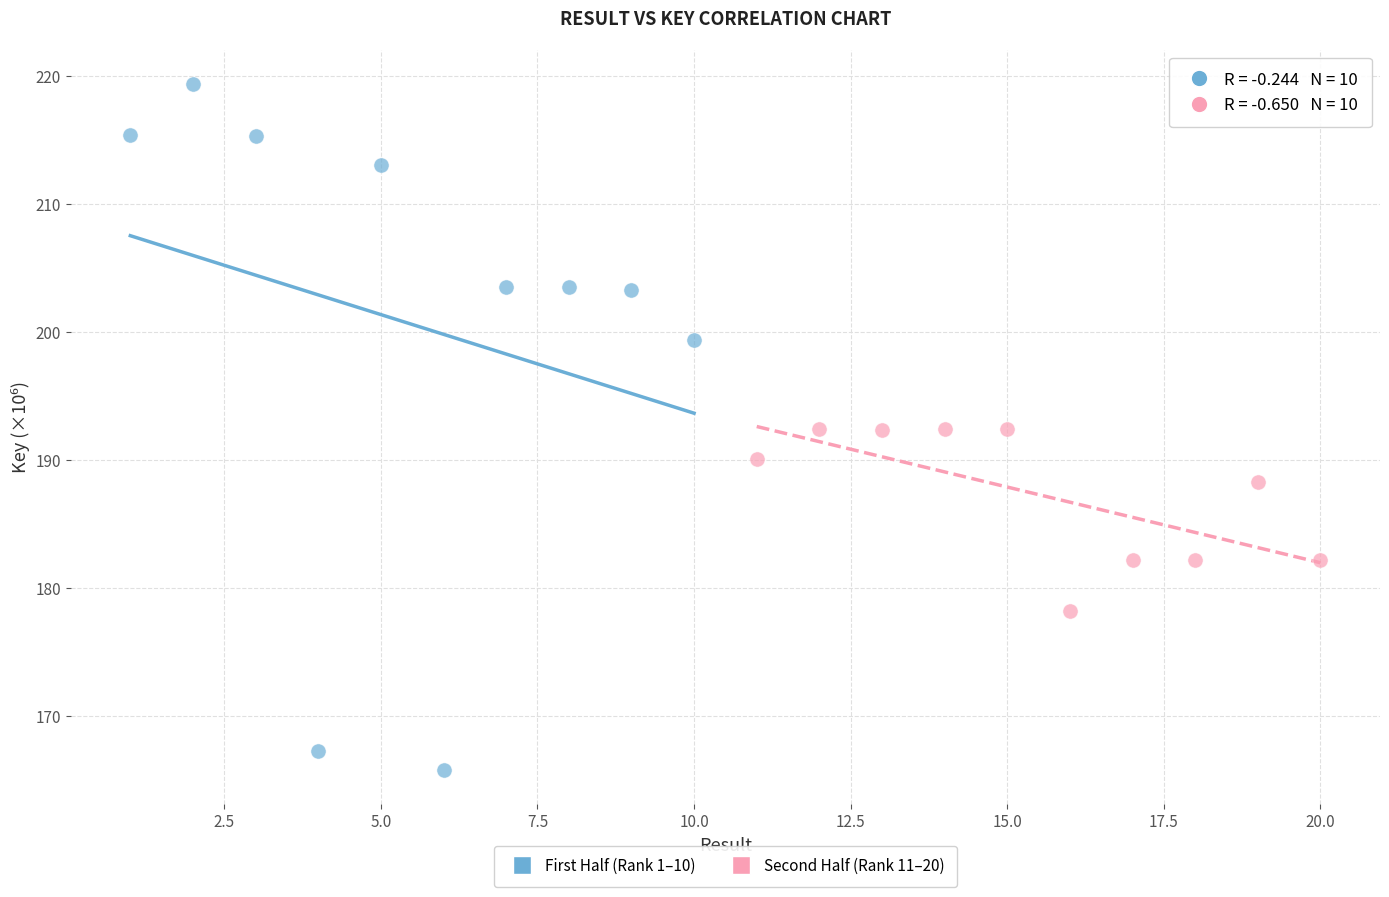

Which series has the largest Y range (max minus min)?

First Half (Rank 1–10)